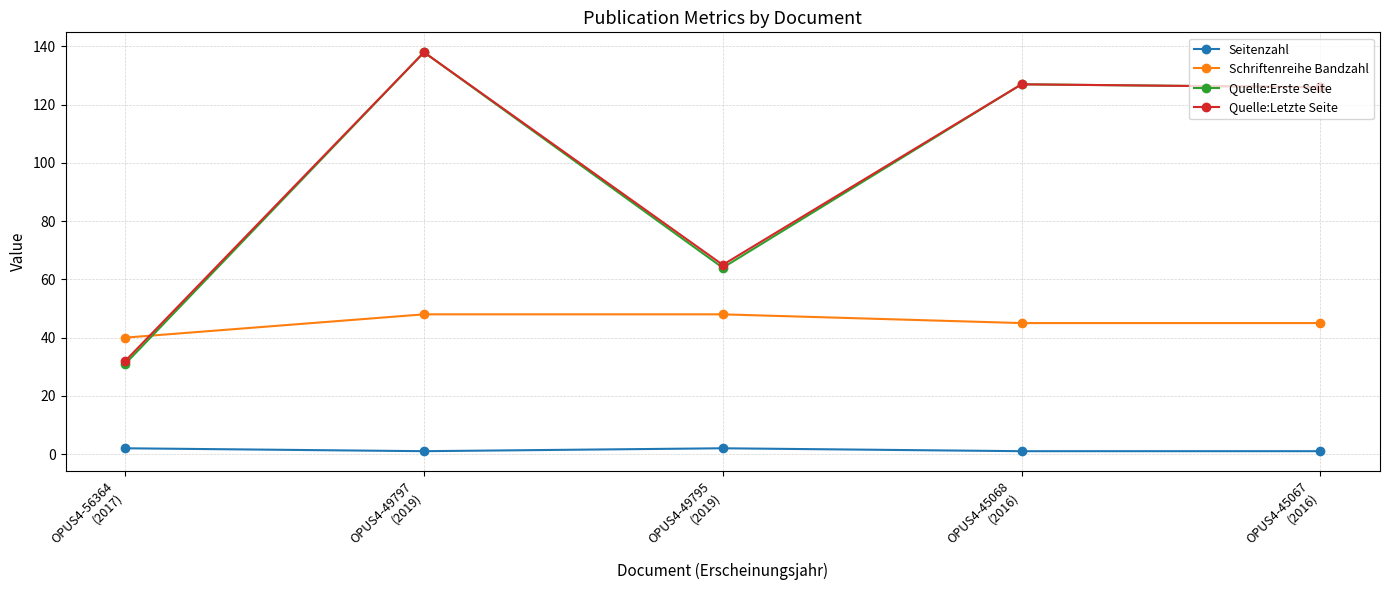

Which series ends up on top after the final intersection of Schriftenreihe Bandzahl and Quelle:Letzte Seite?

Quelle:Letzte Seite